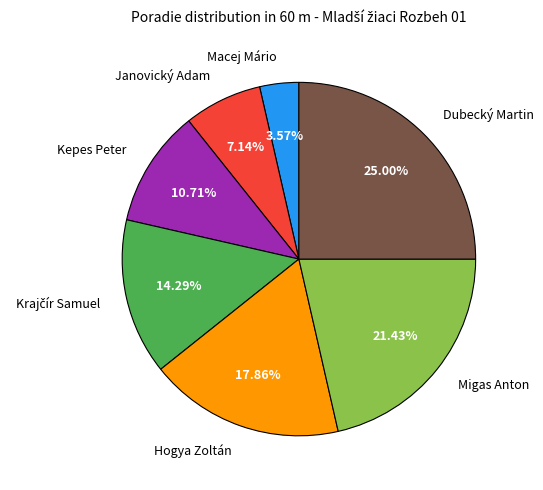

What is the smallest slice in the pie chart?

Macej Mário